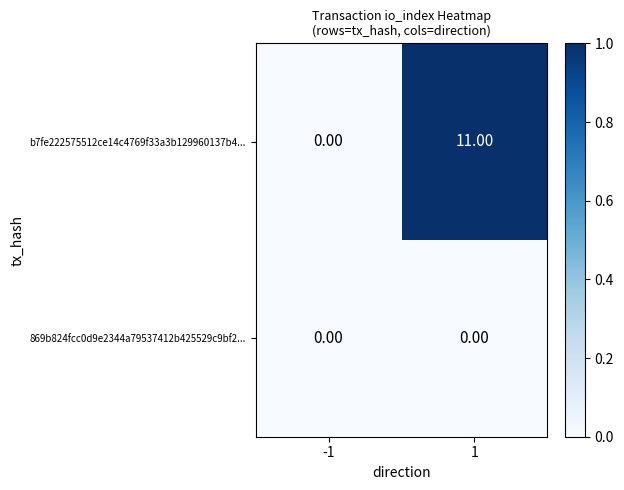

What is the difference between the maximum and minimum values in the b7fe222575512ce14c4769f33a3b129960137b4... series?

11